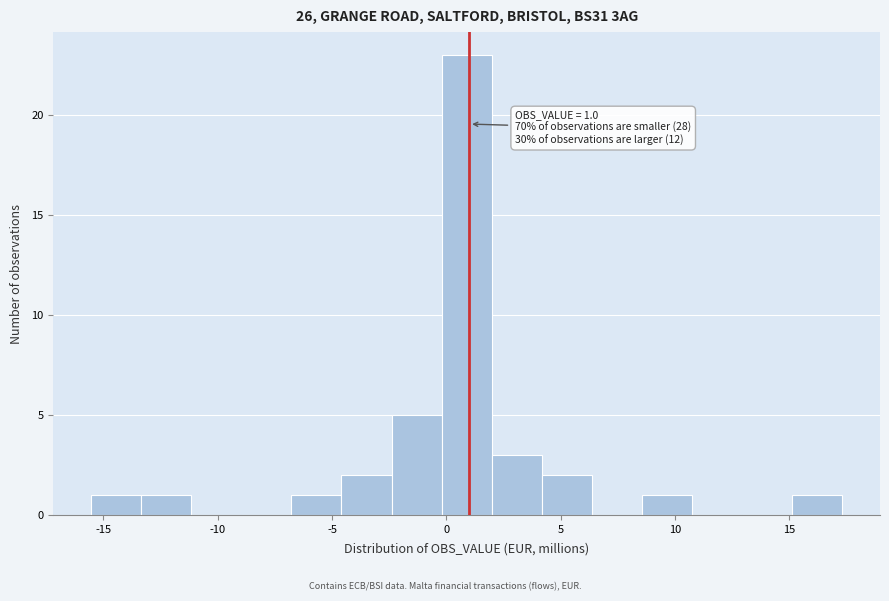

Which range on the x-axis has the tallest bar?

0.0 to 2.0